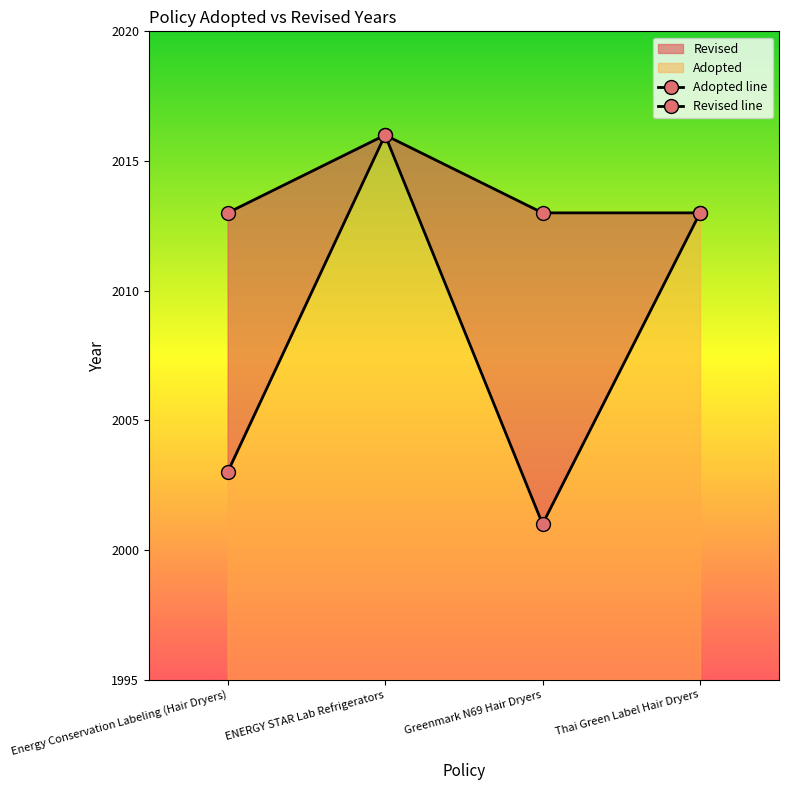

What is the maximum value for Adopted line?

2016